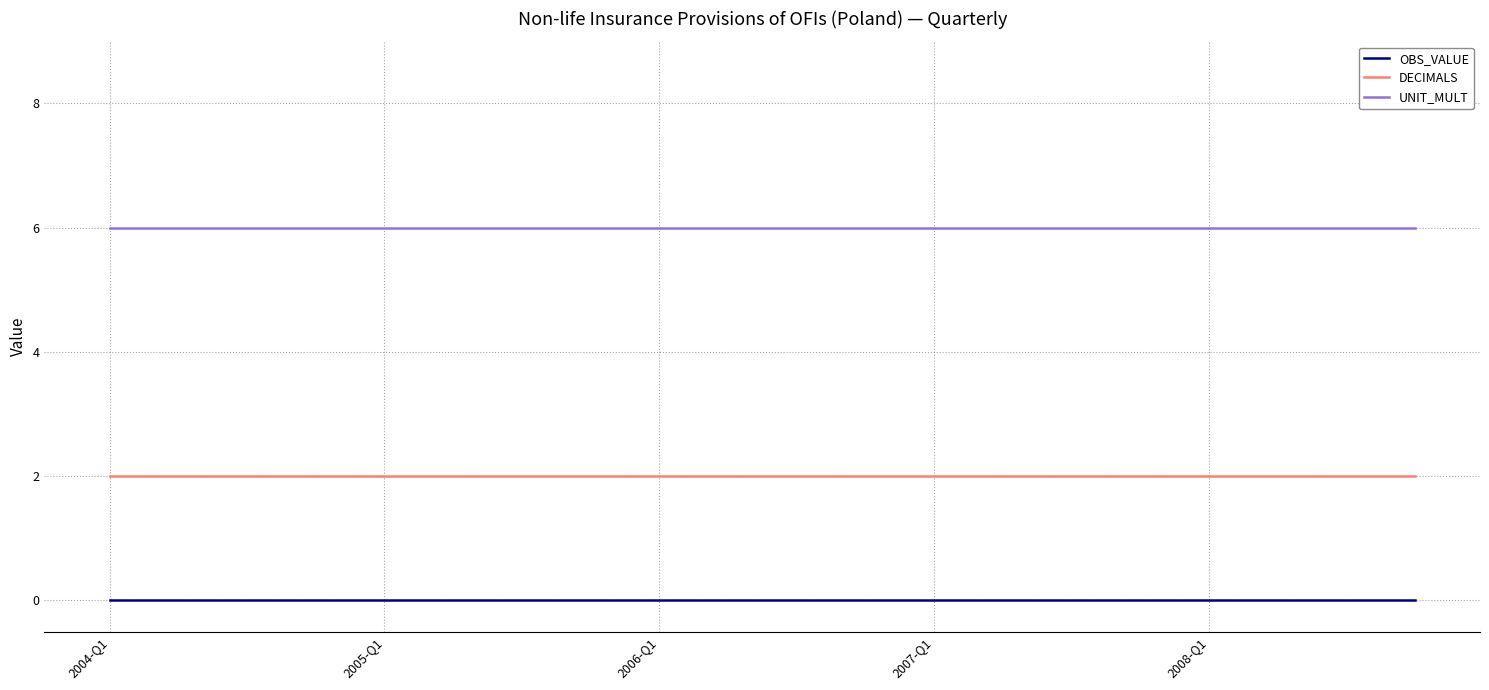

Which series has the largest total across all categories?

UNIT_MULT